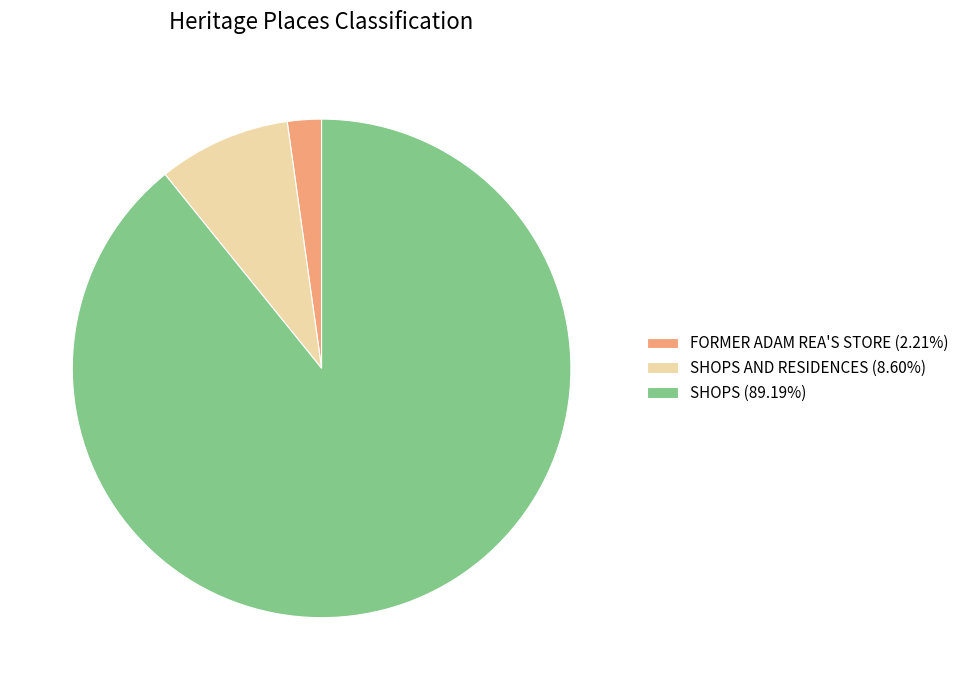

Is FORMER ADAM REA'S STORE (2.21%) the majority of the pie?

No